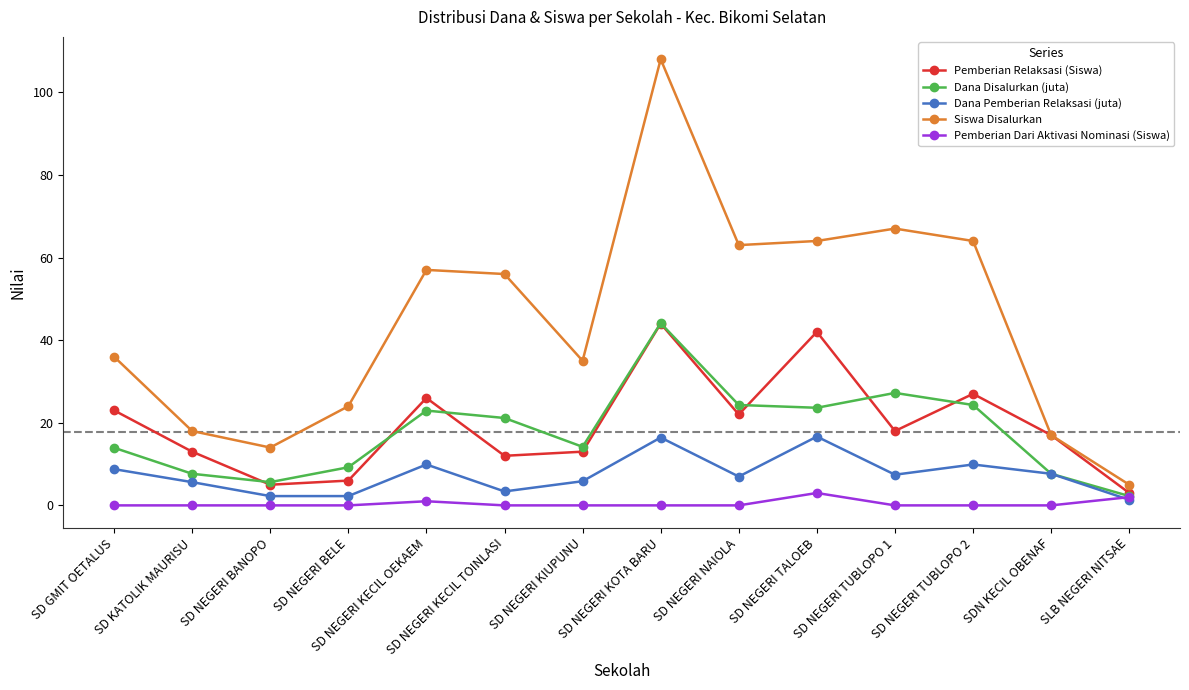

Which series has the largest range (max minus min)?

Siswa Disalurkan